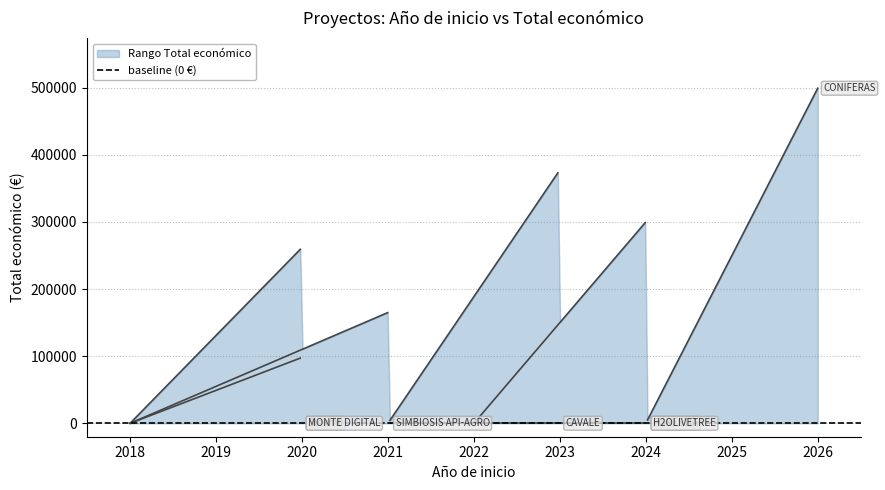

Reading right to left, list all the values displayed in this chart.

377417	261763	499059	299882	165000	0	98068